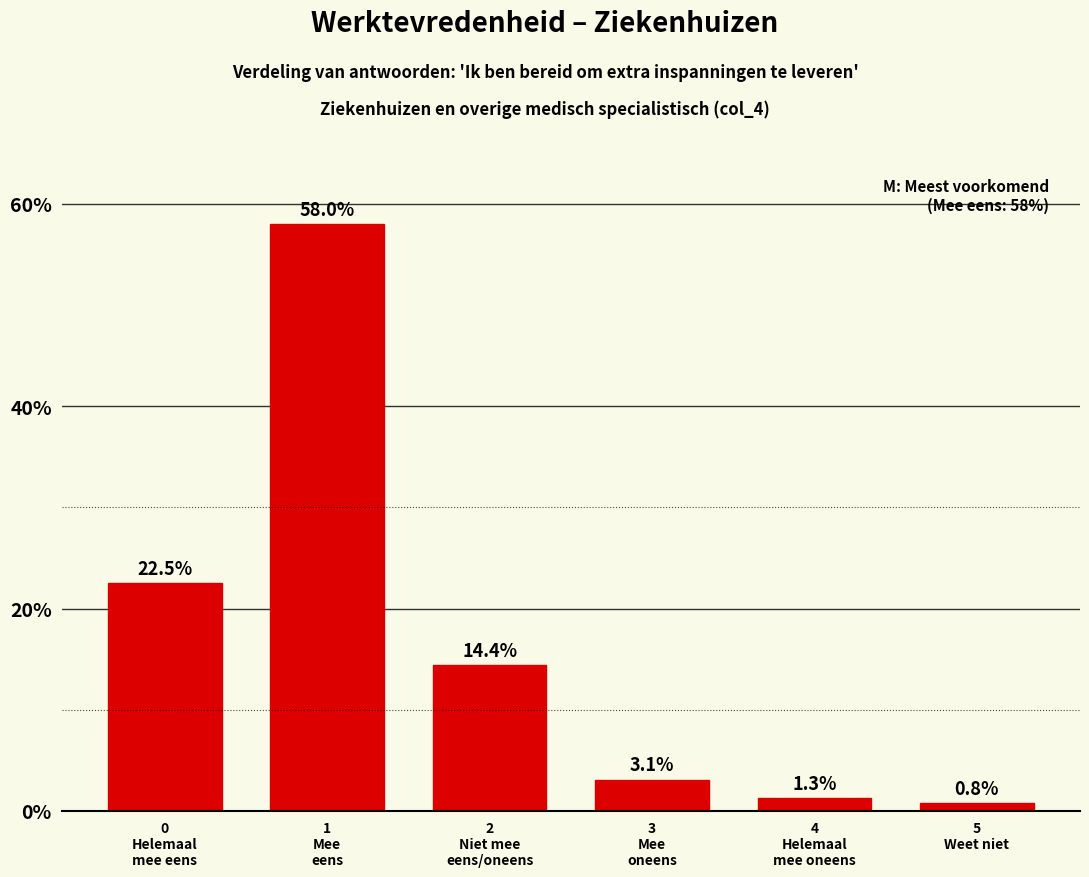

Reading left to right, extract all data points from this chart.

22.5	58.0	14.4	3.1	1.3	0.8